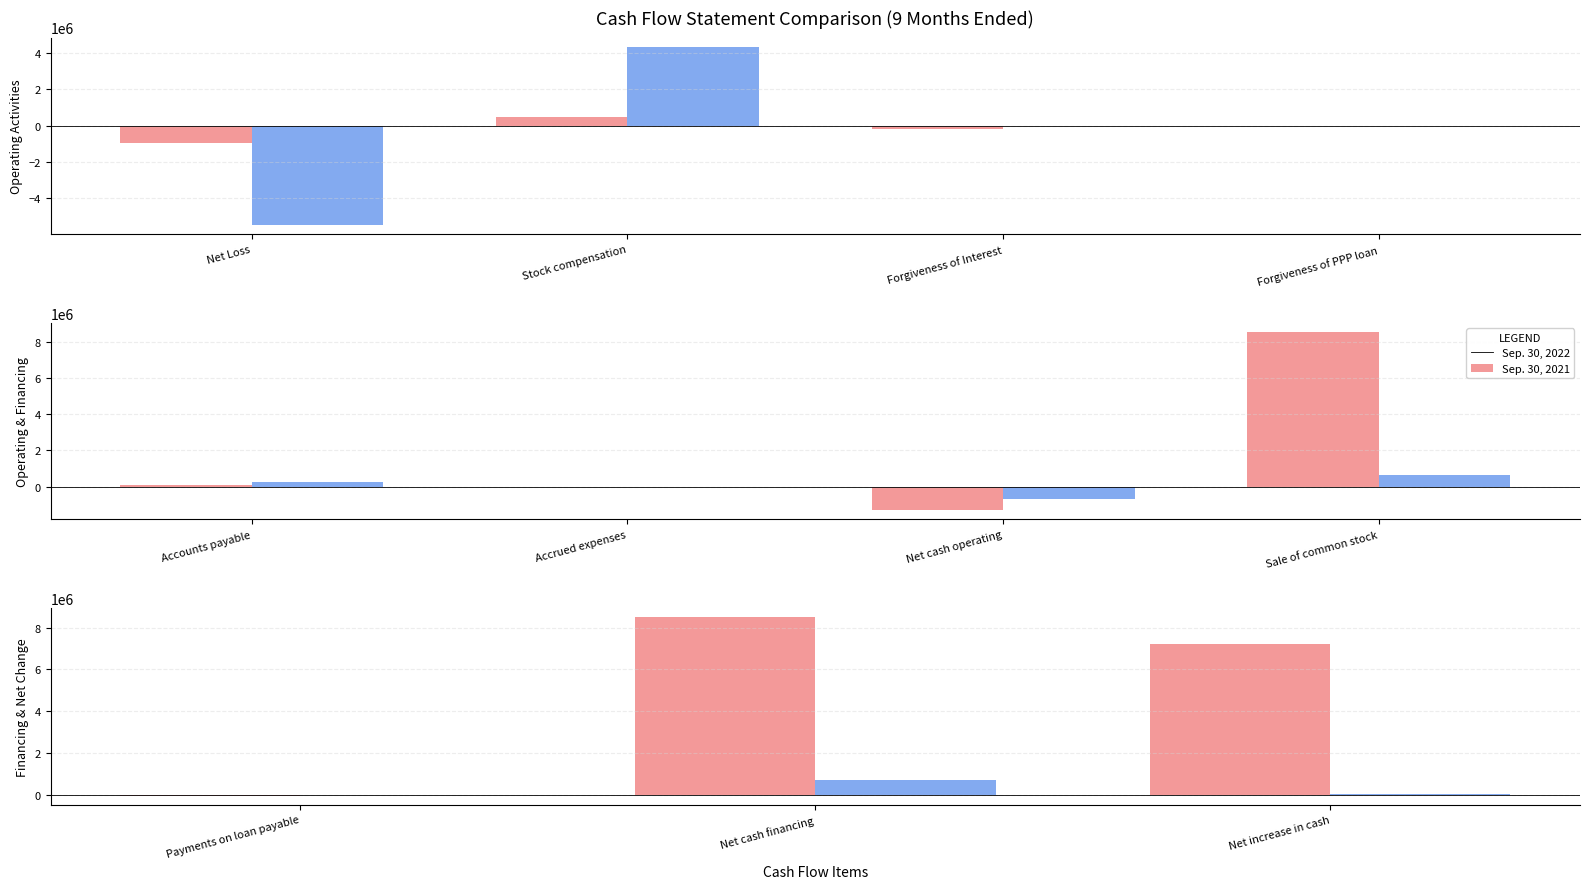

At which label does Sep. 30, 2021 first exceed 57990?

Net cash financing